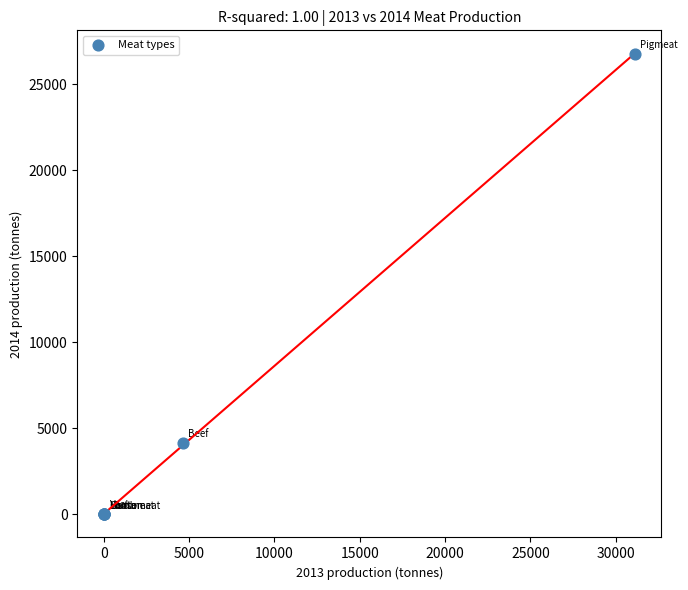

What Y value in the scatter plot is closest to 13384?

4172